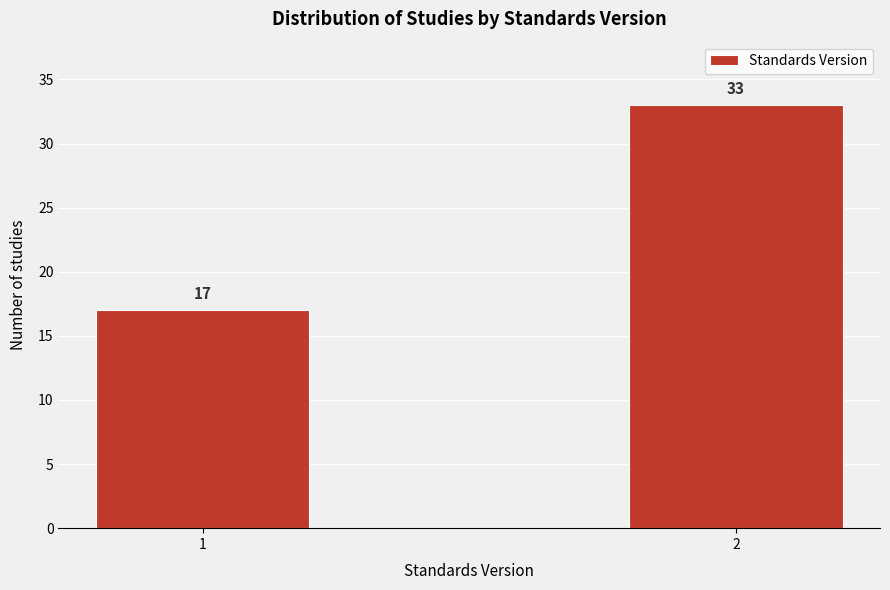

Reading left to right, transcribe all the data shown in this chart.

17	33